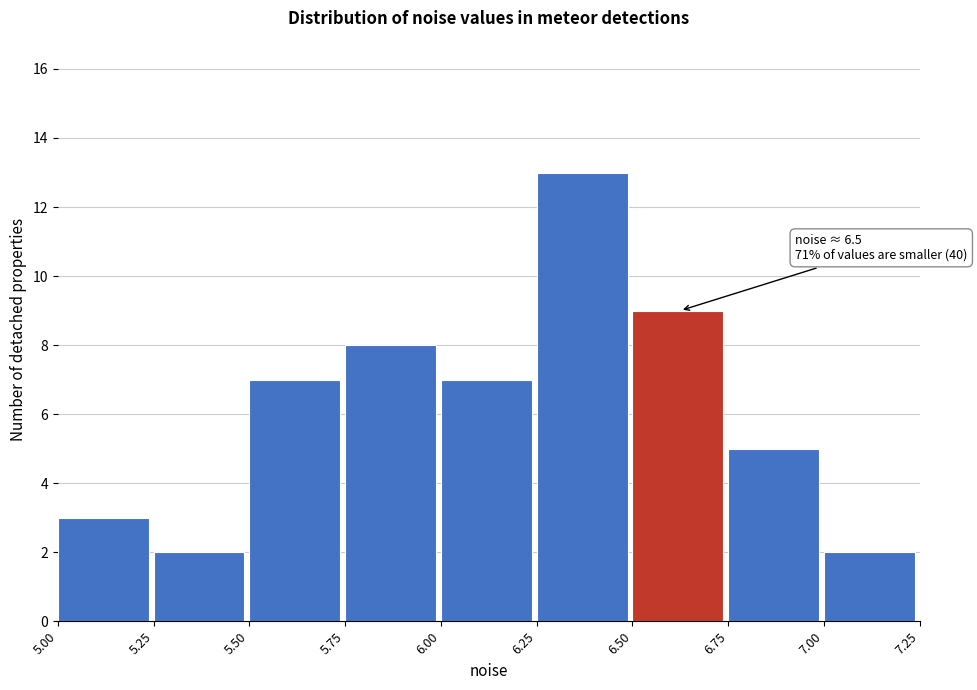

Over which range of the x-axis is the bar tallest?

6.25 to 6.50